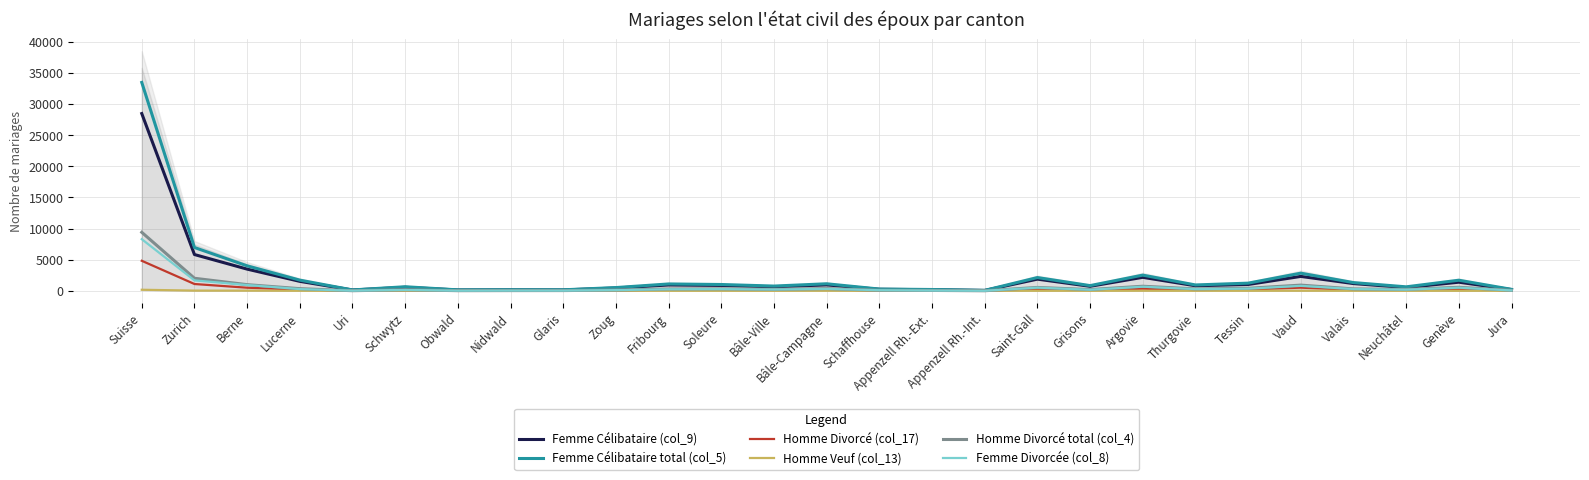

True or false: Homme Divorcé (col_17) and Homme Divorcé total (col_4) cross at least once.

False